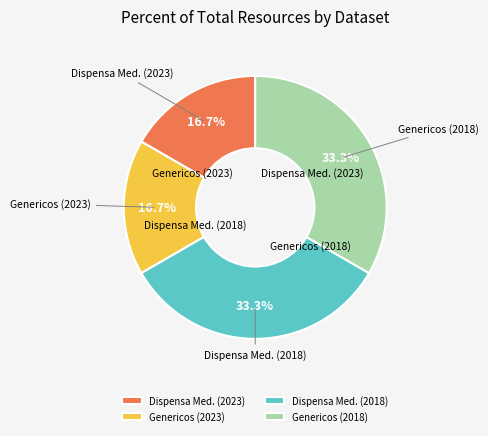

Is there any slice that represents more than half of the pie?

No